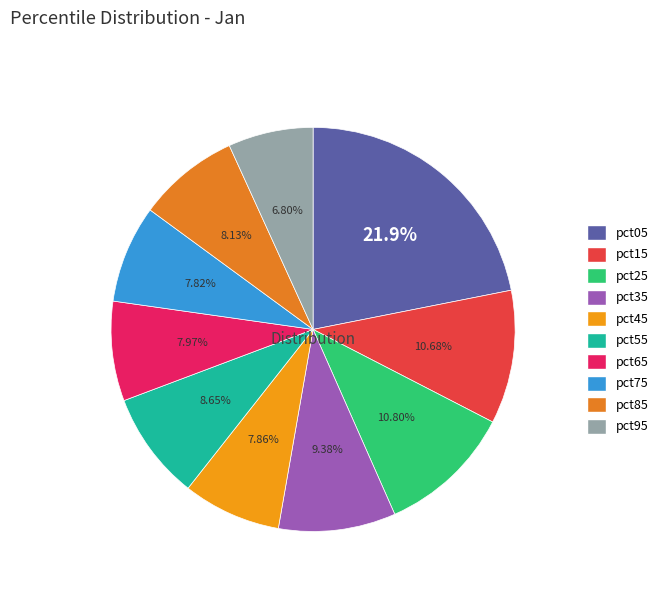

To the nearest percent, what is the average slice percentage?

10%